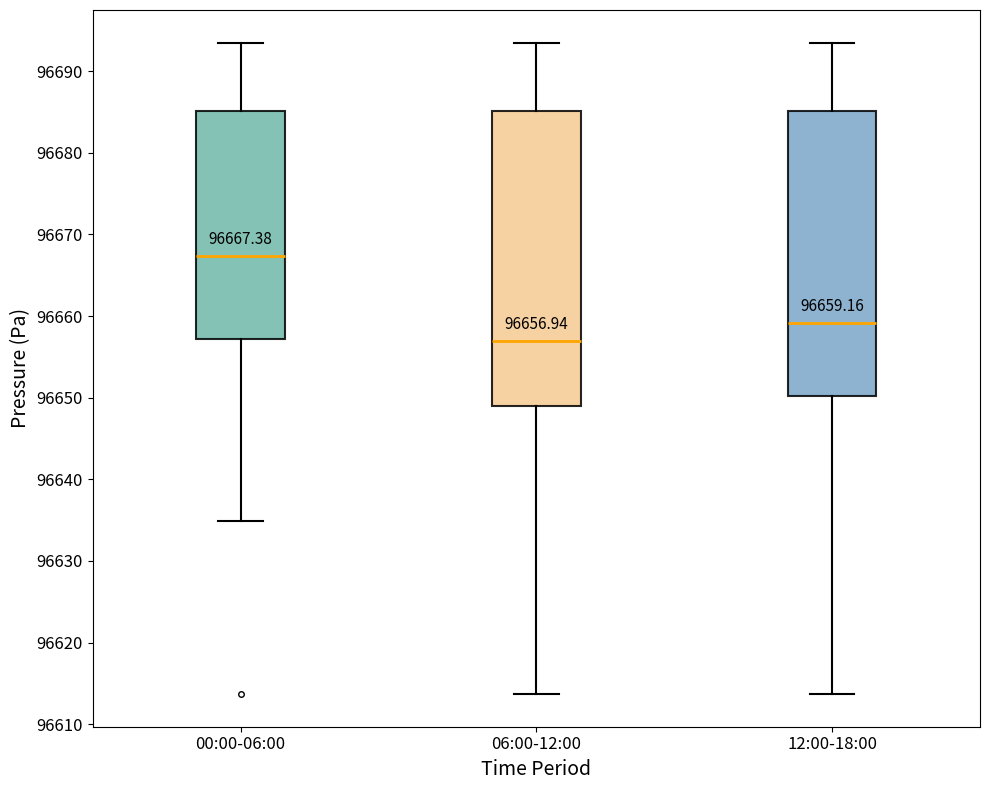

Which box's median line is the lowest?

06:00-12:00